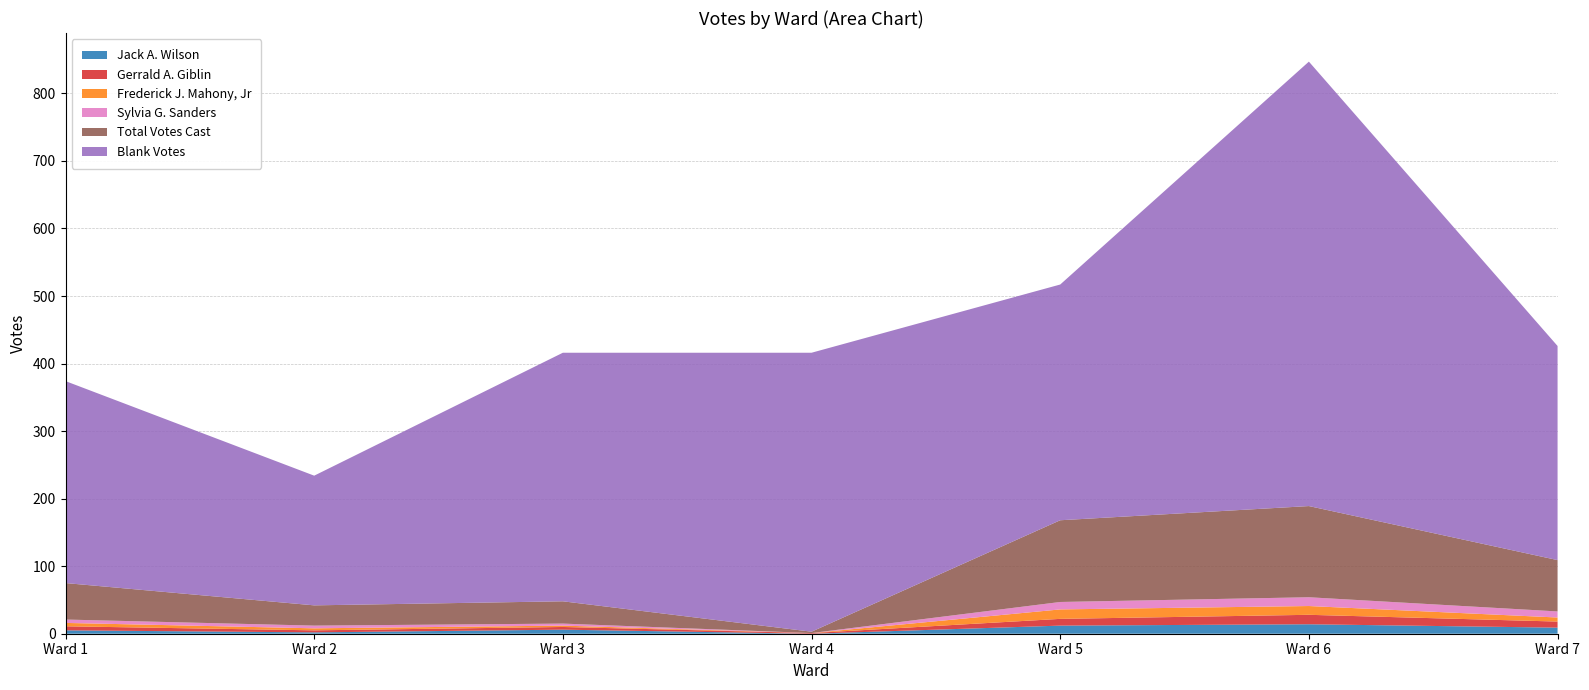

Reading left to right, list all the values displayed in this chart.

Jack A. Wilson: 5	2	6	0	12	14	9
Gerrald A. Giblin: 6	3	4	1	10	14	9
Frederick J. Mahony, Jr: 5	3	2	0	14	13	6
Sylvia G. Sanders: 5	4	3	0	11	13	9
Total Votes Cast: 54	30	33	2	121	135	76
Blank Votes: 299	192	368	413	349	658	317